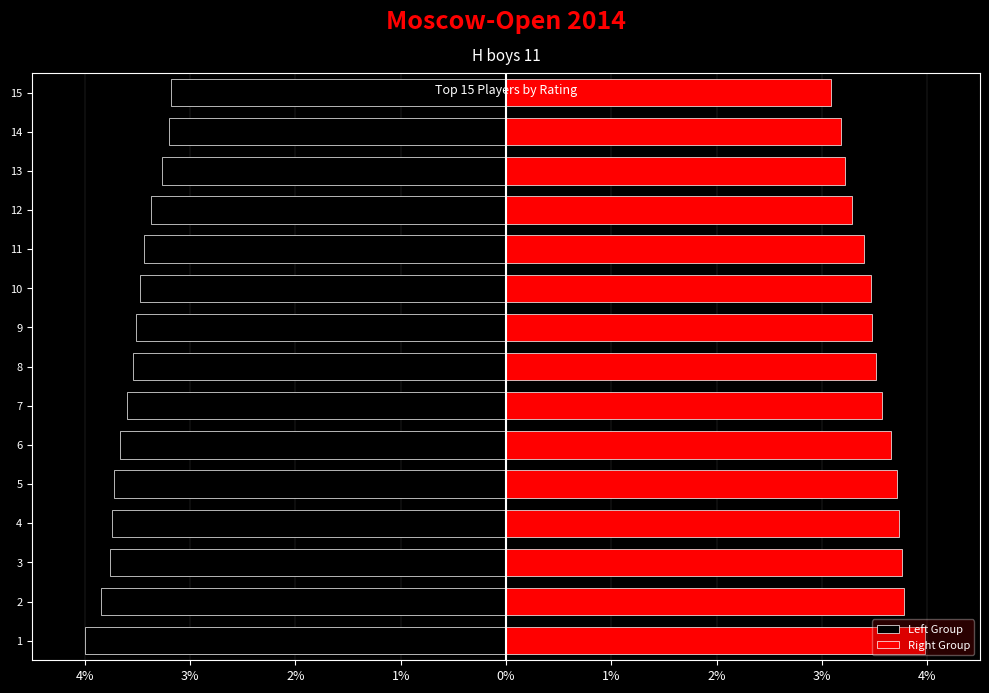

What value does the Left Group series have at 12?

-3.4